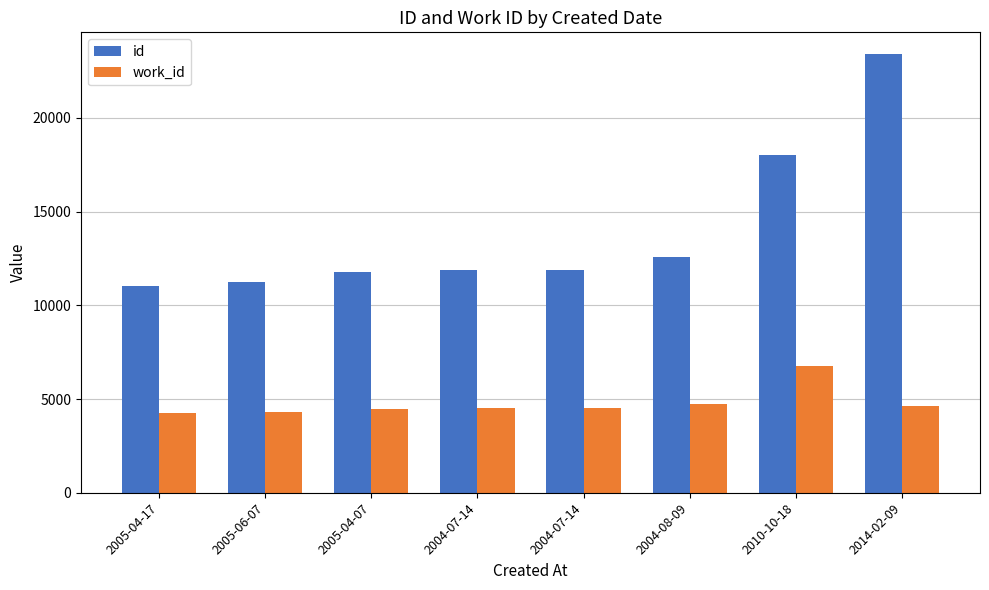

How many bars are there in each group?

2